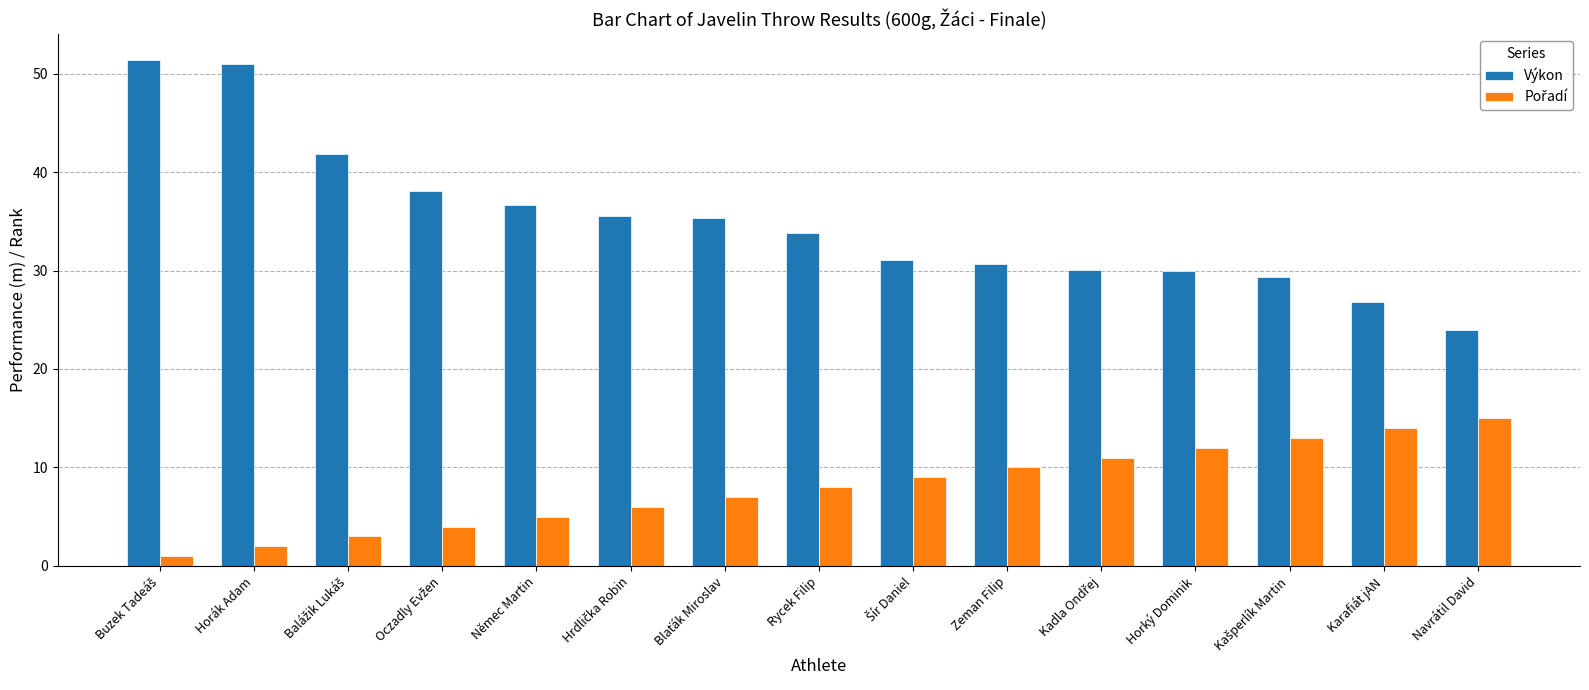

What is the greatest value displayed?

51.4